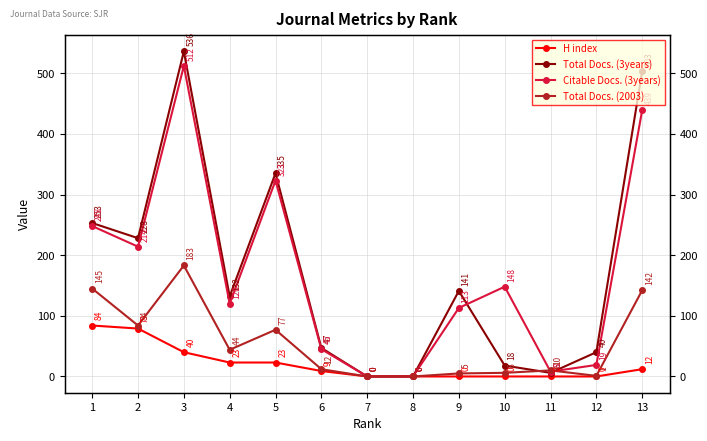

Between 4 and 12, which series saw the biggest shift?

Citable Docs. (3years)